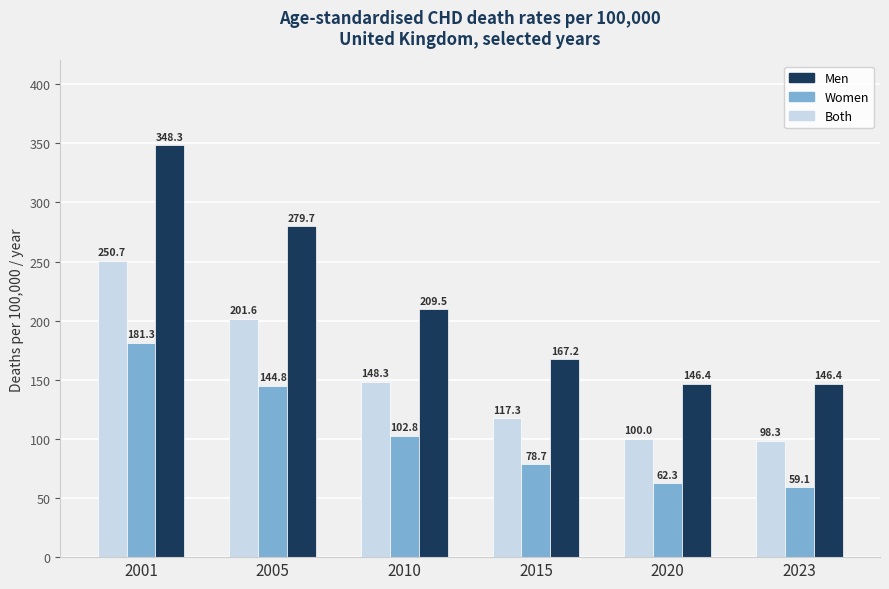

What is the difference between the Women values at 2005 and 2023?

85.7